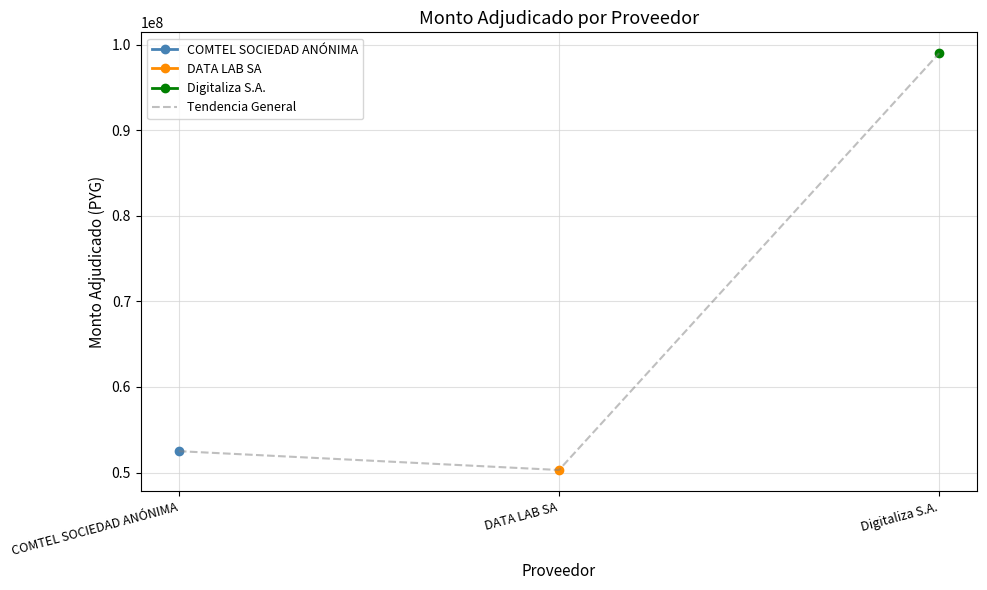

What is the difference between the maximum and minimum values?

48700000